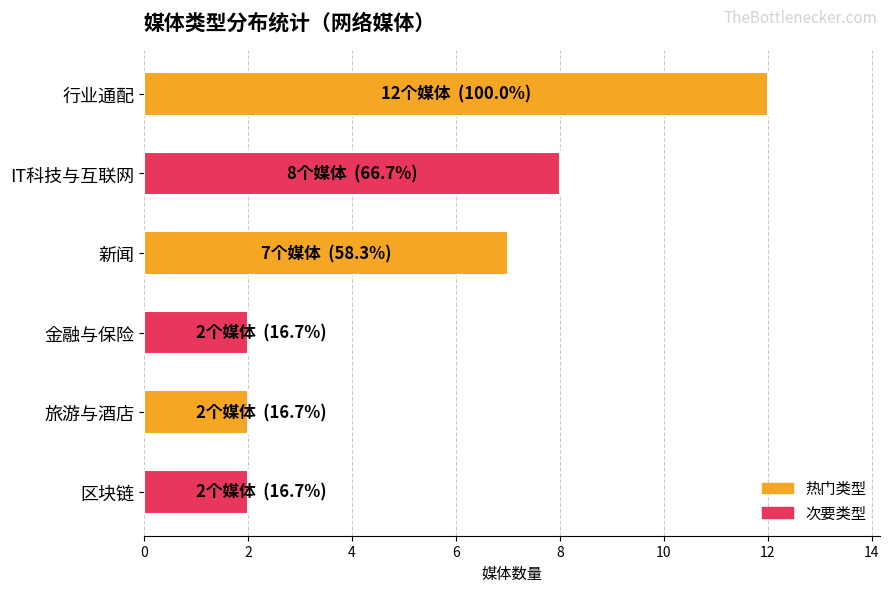

What is the change in value from 行业通配 to IT科技与互联网?

-4